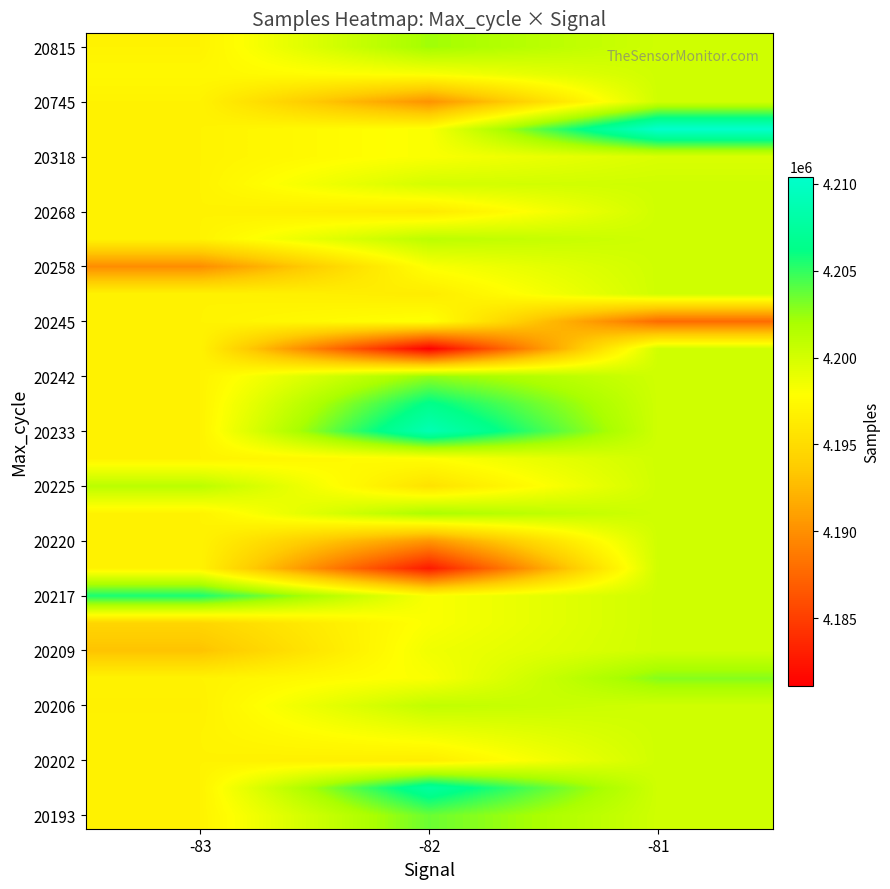

Which has a higher value, -81 or -82?

-82